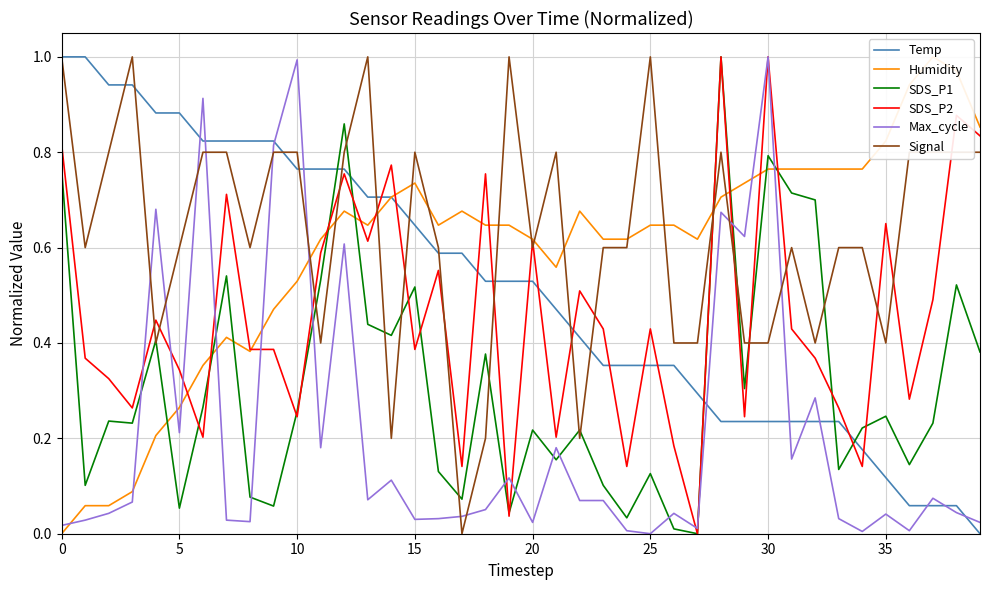

What is the label of the 10th point from the right?

30